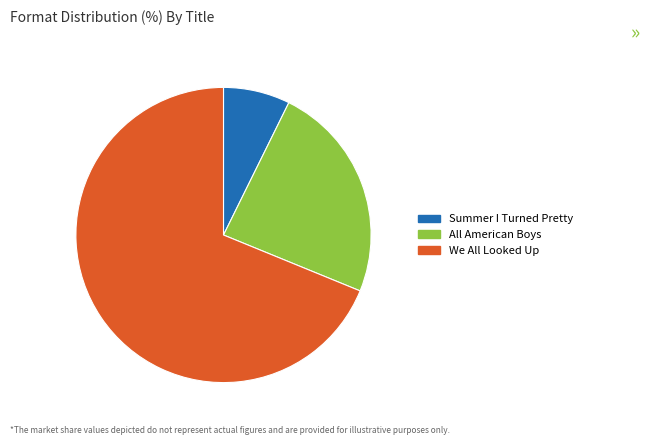

Is We All Looked Up the majority of the pie?

Yes